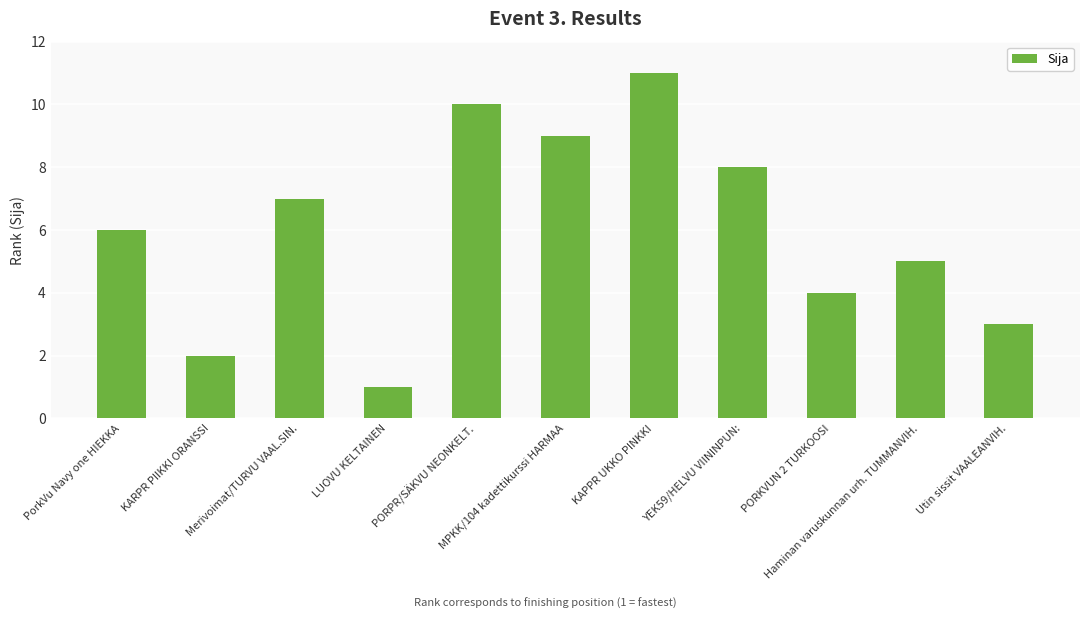

What is the smallest value displayed?

1